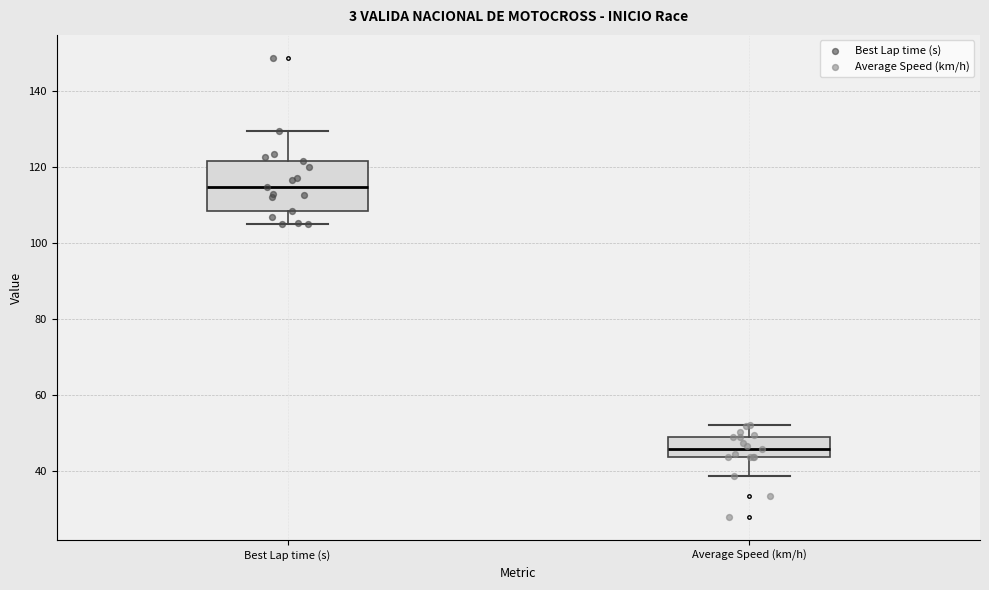

Reading left to right, transcribe this box plot: for each box, give where its median line is, the range the box spans, and where its two whiskers end, as read against the y-axis. The values are not printed on the chart, so give them approximately, as read against the axis.

Best Lap time (s): median 114, box 108 to 122, whiskers 106 to 130
Average Speed (km/h): median 46, box 44 to 48, whiskers 38 to 52